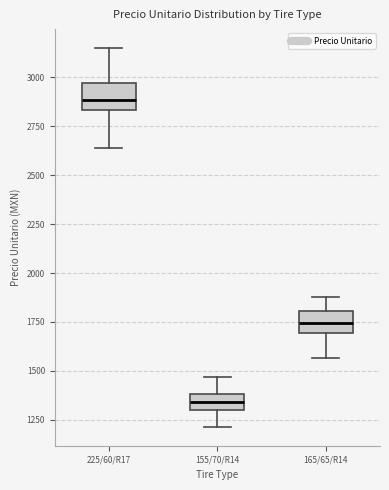

Reading left to right, transcribe this box plot: for each box, give where its median line is, the range the box spans, and where its two whiskers end, as read against the y-axis. The values are not printed on the chart, so give them approximately, as read against the axis.

225/60/R17: median 2900, box 2850 to 2950, whiskers 2650 to 3150
155/70/R14: median 1350, box 1300 to 1400, whiskers 1200 to 1450
165/65/R14: median 1750, box 1700 to 1800, whiskers 1550 to 1900